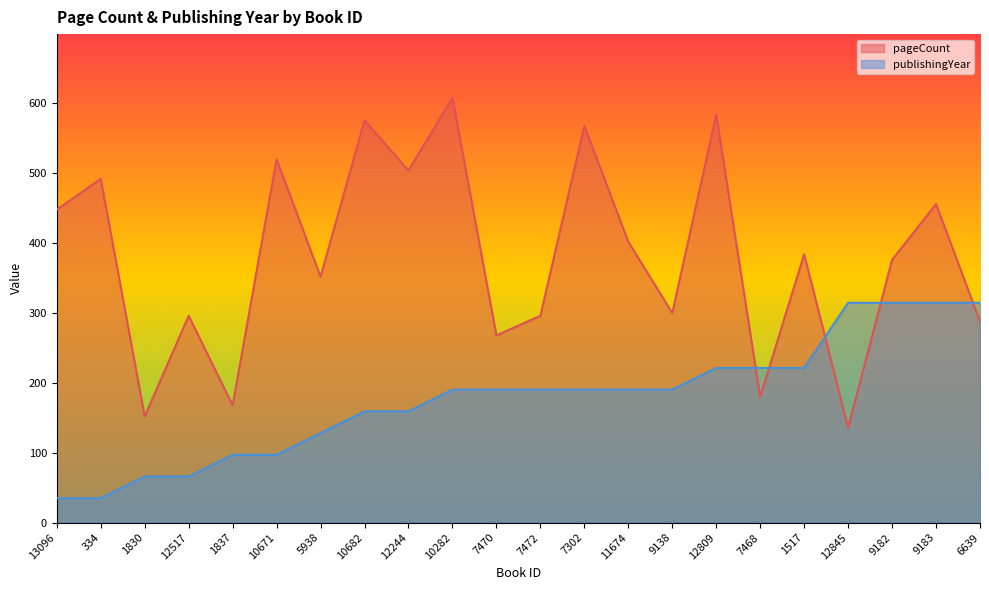

Where is the first local minimum for pageCount?

1830